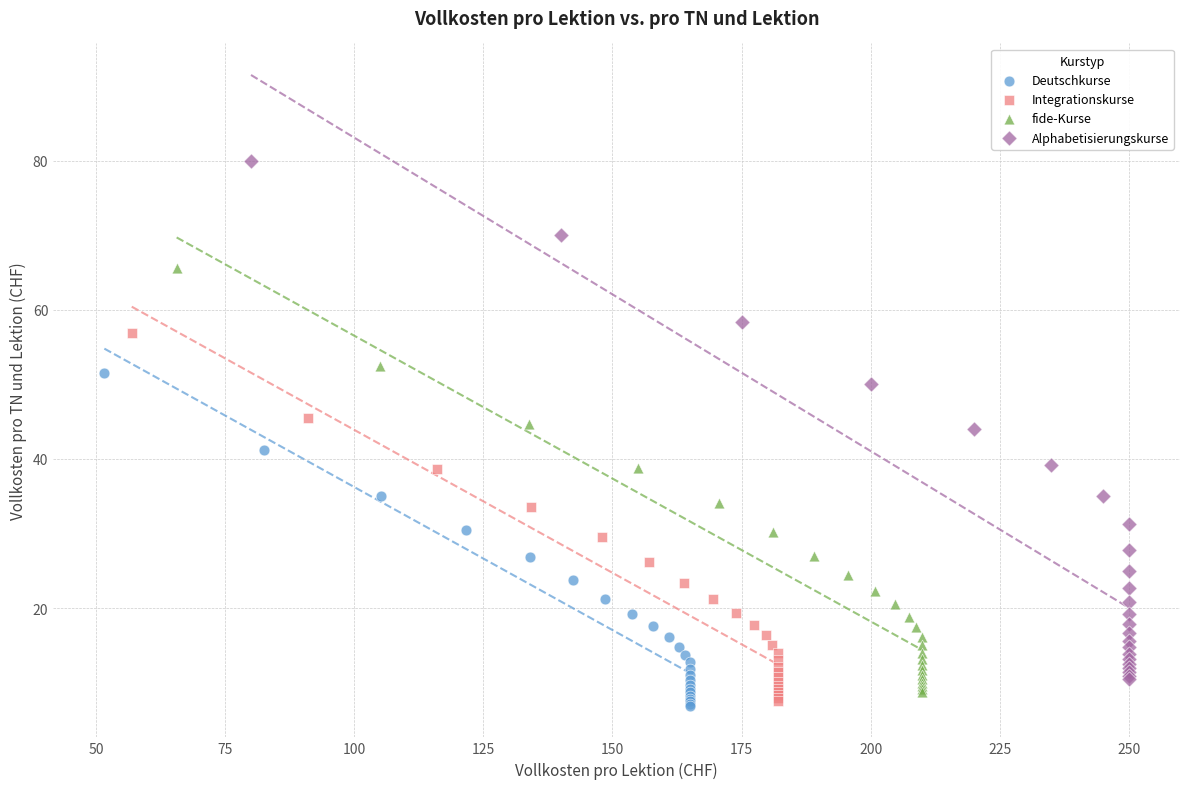

Which series has the widest spread of Y values?

Alphabetisierungskurse